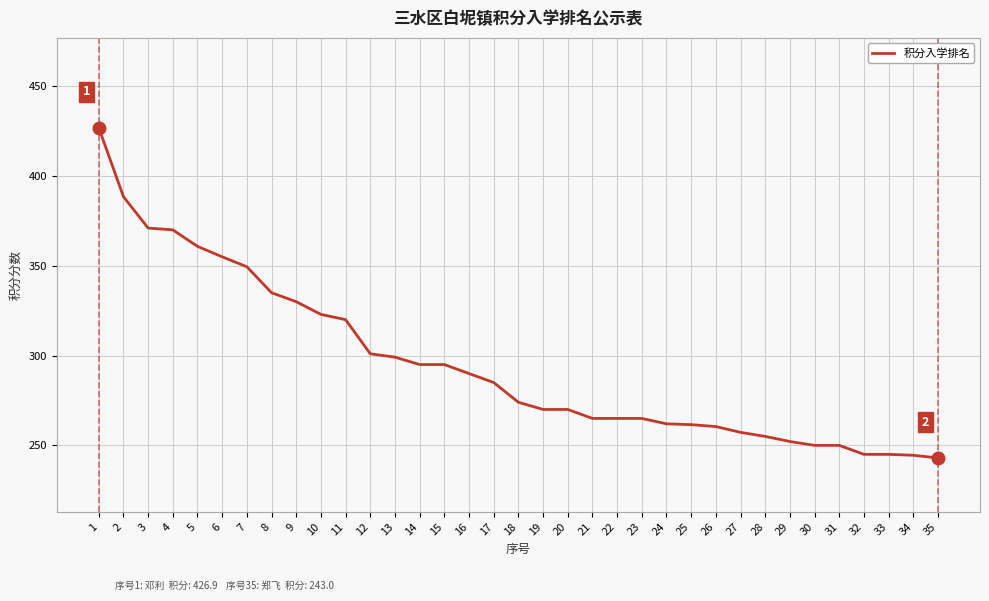

At which category does the chart reach its peak across all series?

1